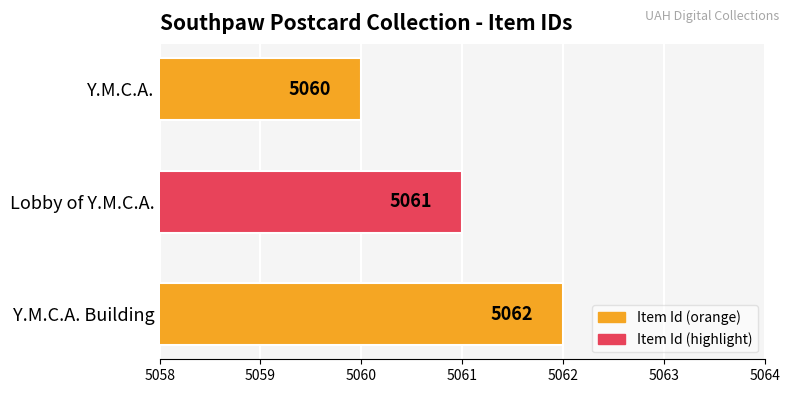

Count the values in the range 5060 to 5062.

3